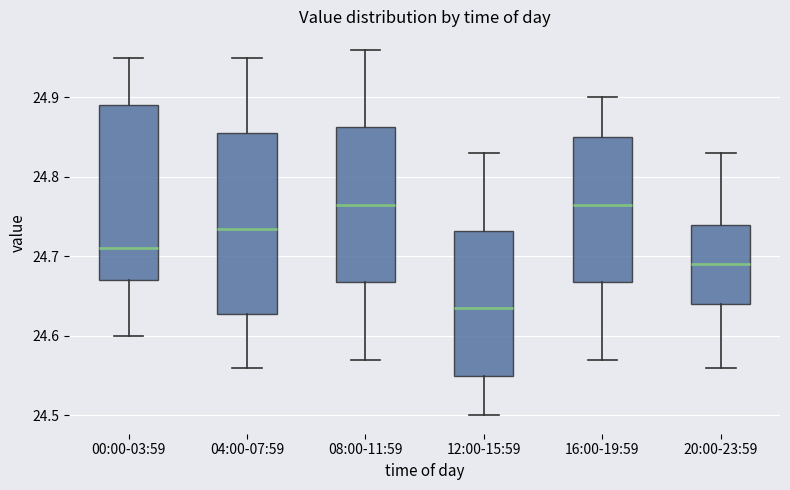

Reading left to right, transcribe this box plot: for each box, give where its median line is, the range the box spans, and where its two whiskers end, as read against the y-axis. The values are not printed on the chart, so give them approximately, as read against the axis.

00:00-03:59: median 24.71, box 24.67 to 24.89, whiskers 24.60 to 24.95
04:00-07:59: median 24.74, box 24.63 to 24.86, whiskers 24.56 to 24.95
08:00-11:59: median 24.77, box 24.67 to 24.86, whiskers 24.57 to 24.96
12:00-15:59: median 24.64, box 24.55 to 24.73, whiskers 24.50 to 24.83
16:00-19:59: median 24.77, box 24.67 to 24.85, whiskers 24.57 to 24.90
20:00-23:59: median 24.69, box 24.64 to 24.74, whiskers 24.56 to 24.83